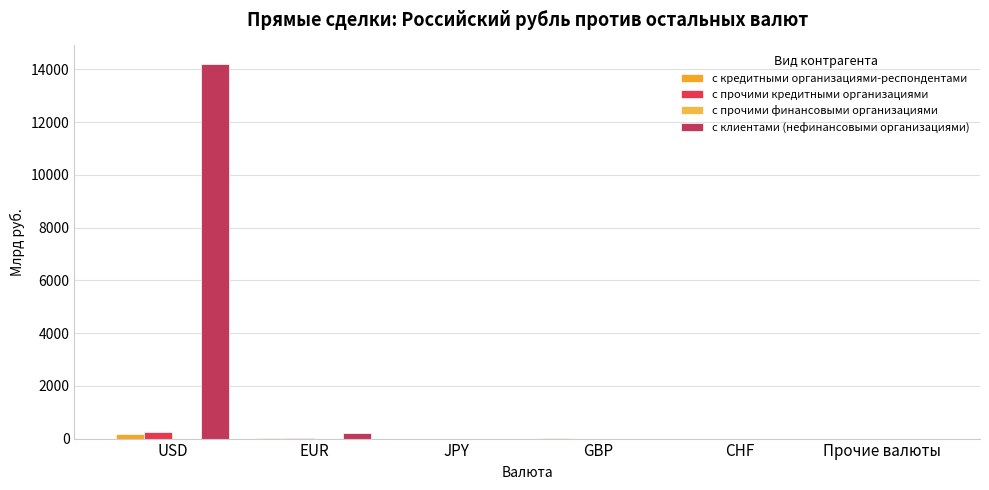

How many values in the с клиентами (нефинансовыми организациями) series exceed 0?

3